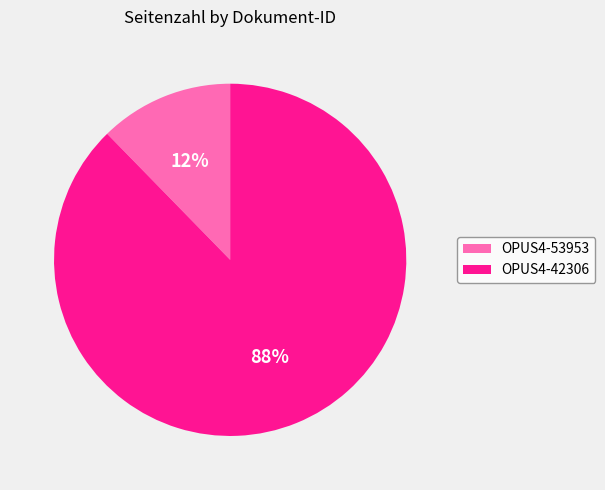

To the nearest percent, what percentage of the pie is OPUS4-42306?

88%